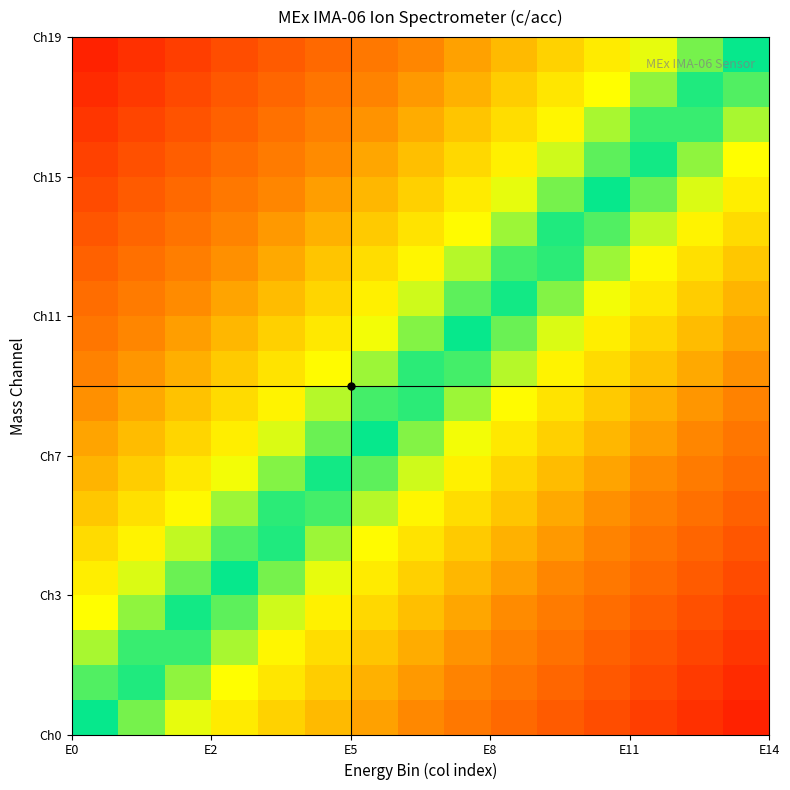

How many data points does each series have?

15